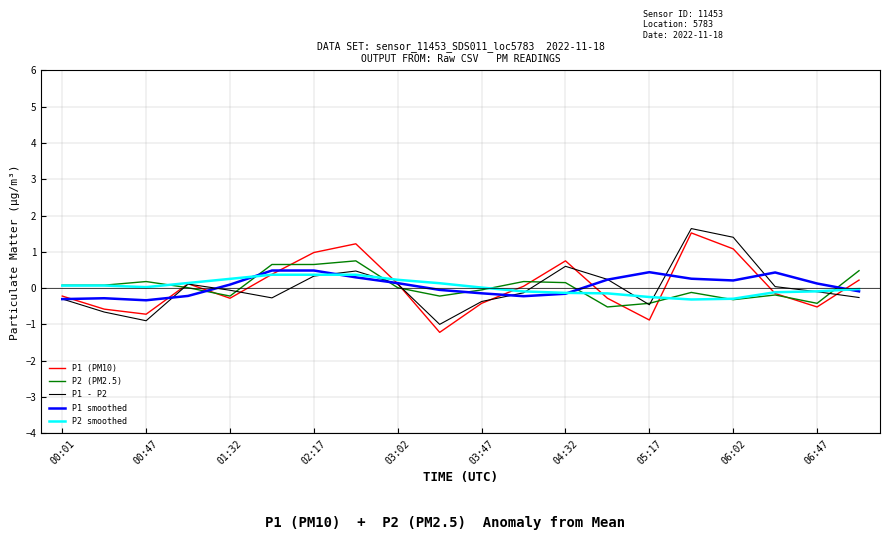

Does the chart have visible grid lines?

Yes